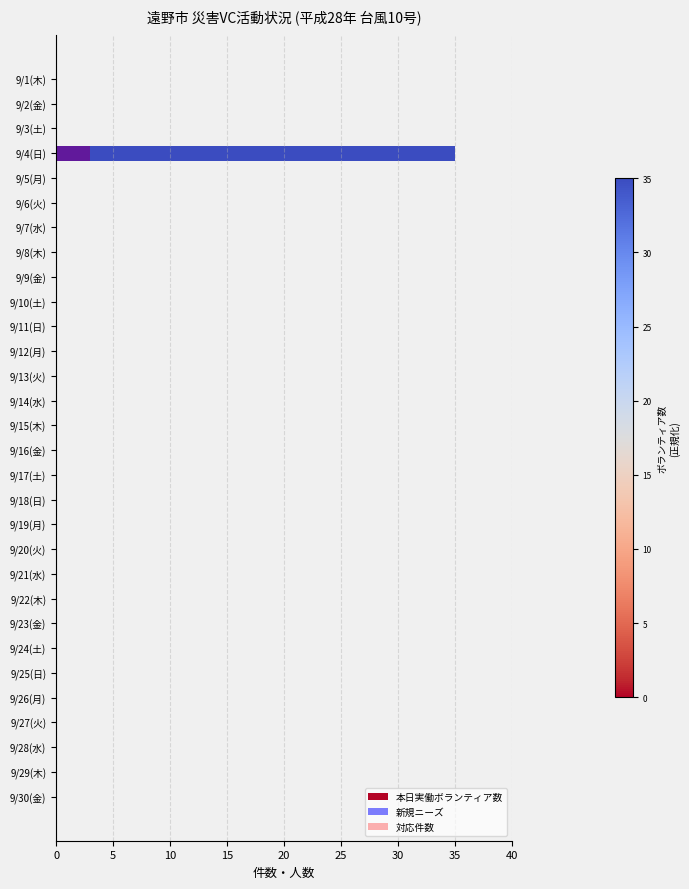

Which has a higher value, 9/3(土) or 9/2(金)?

9/3(土)